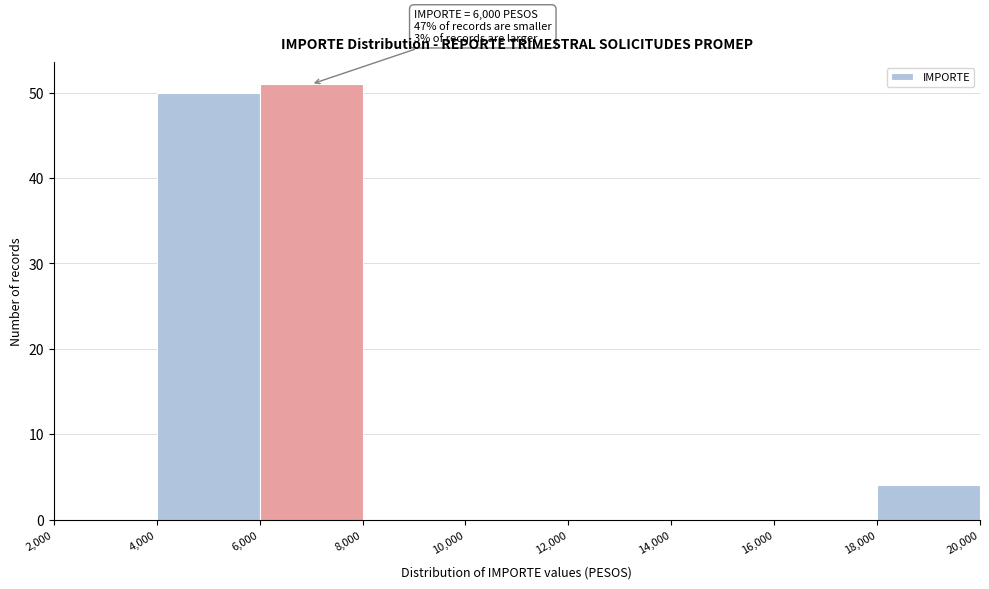

Over which range of the x-axis is the bar tallest?

6,000 to 8,000